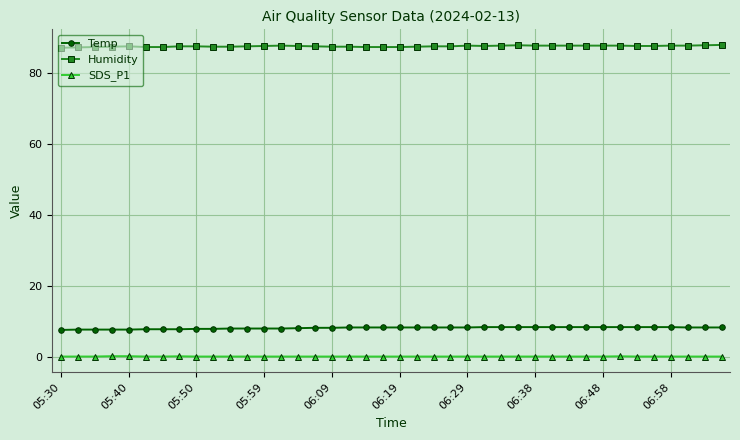

What is the lowest value of the Humidity series?

87.2